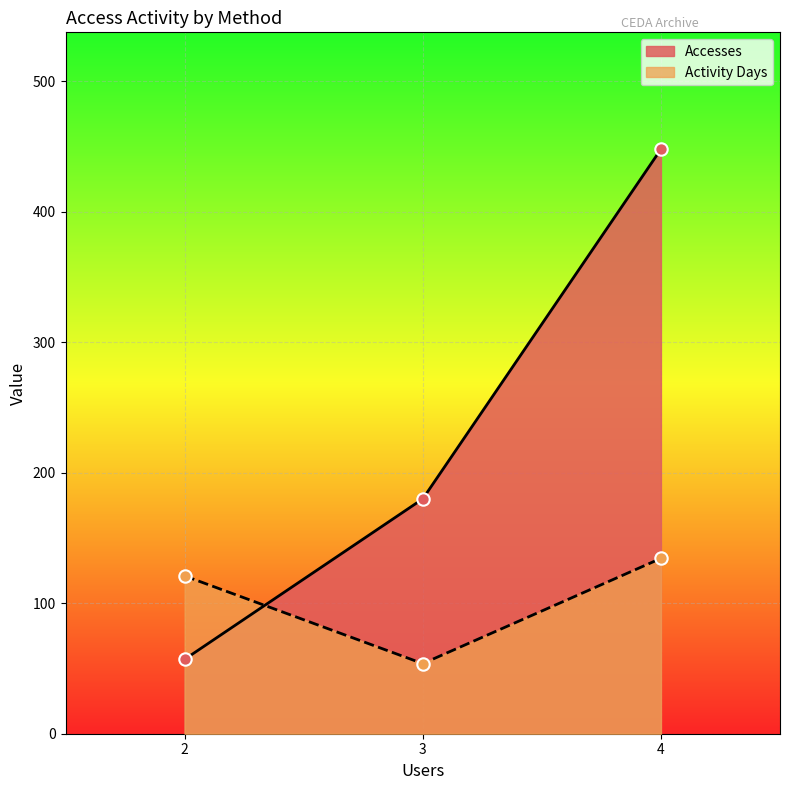

What is the difference between the highest and lowest values at 4?

313.6